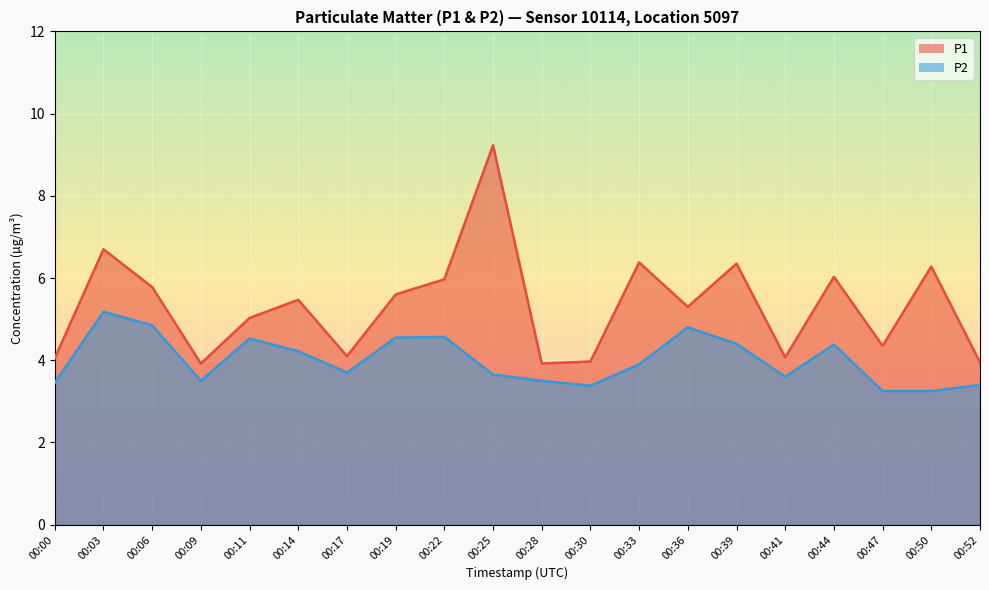

Reading right to left, transcribe all the data shown in this chart.

P1: 00:52=4.0	00:50=6.3	00:47=4.3	00:44=6.0	00:41=4.1	00:39=6.3	00:36=5.3	00:33=6.4	00:30=4.0	00:28=3.9	00:25=9.2	00:22=6.0	00:19=5.6	00:17=4.1	00:14=5.5	00:11=5.0	00:09=3.9	00:06=5.8	00:03=6.7	00:00=4.0
P2: 00:52=3.4	00:50=3.2	00:47=3.2	00:44=4.4	00:41=3.6	00:39=4.4	00:36=4.8	00:33=3.9	00:30=3.4	00:28=3.5	00:25=3.6	00:22=4.6	00:19=4.5	00:17=3.7	00:14=4.2	00:11=4.5	00:09=3.5	00:06=4.8	00:03=5.2	00:00=3.5